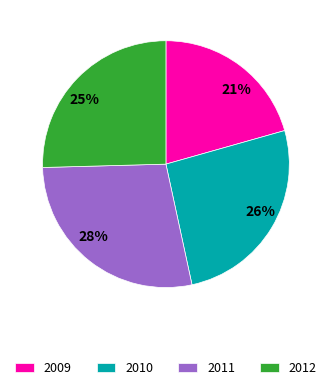

Is there any slice that represents more than half of the pie?

No